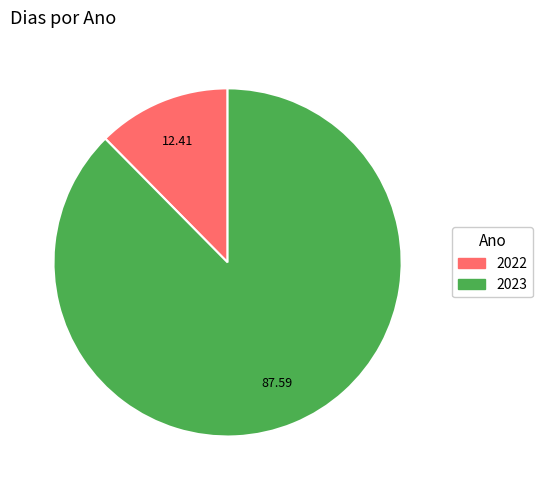

Is it true that 2023 is 76% of the pie?

False